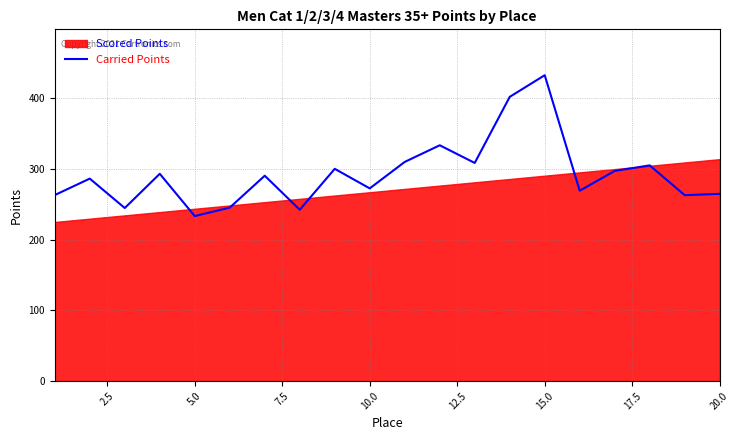

At which label does Carried Points reach its peak?

15.0